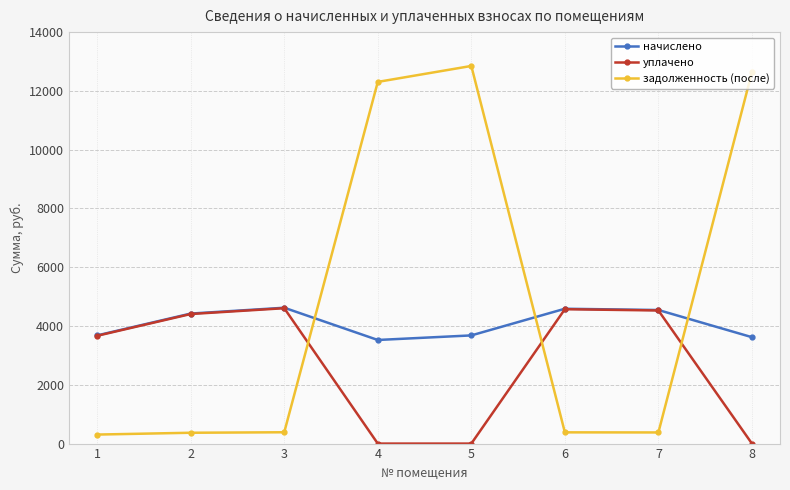

Which series has the widest spread of values?

задолженность (после)